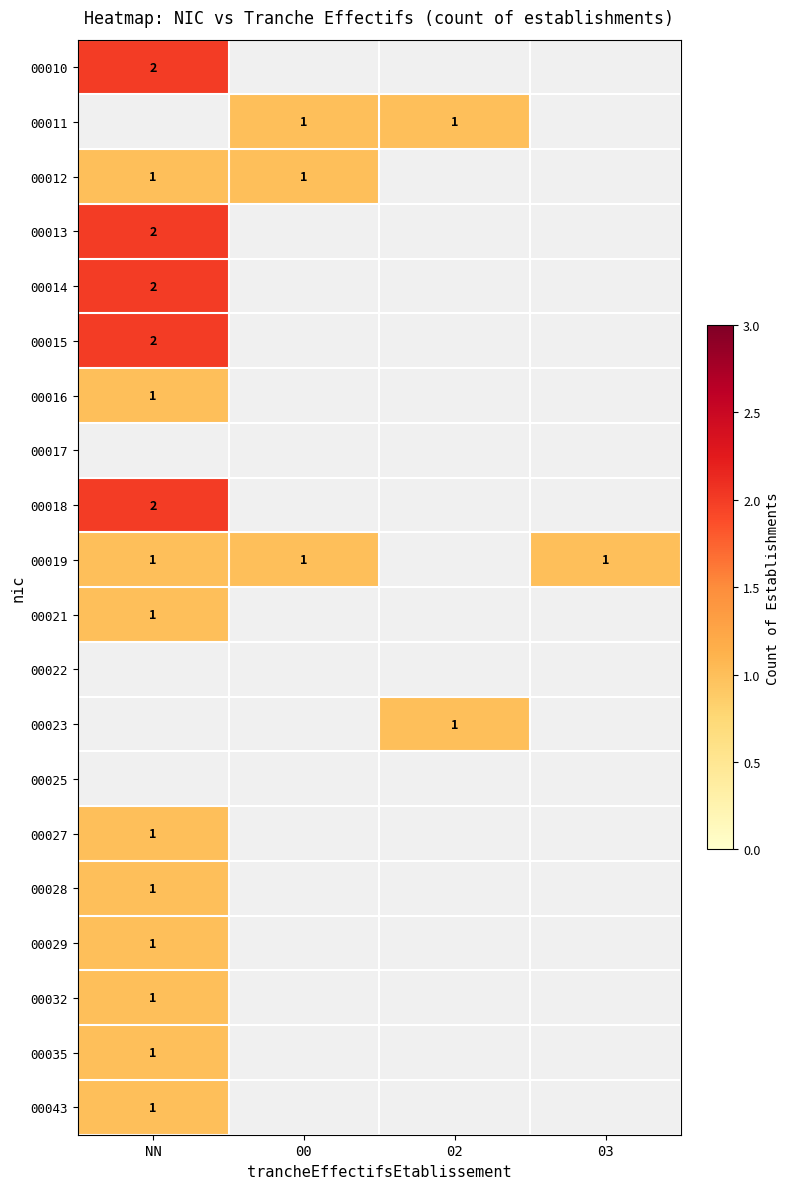

The value of 00027 at NN is 1. True or false?

True